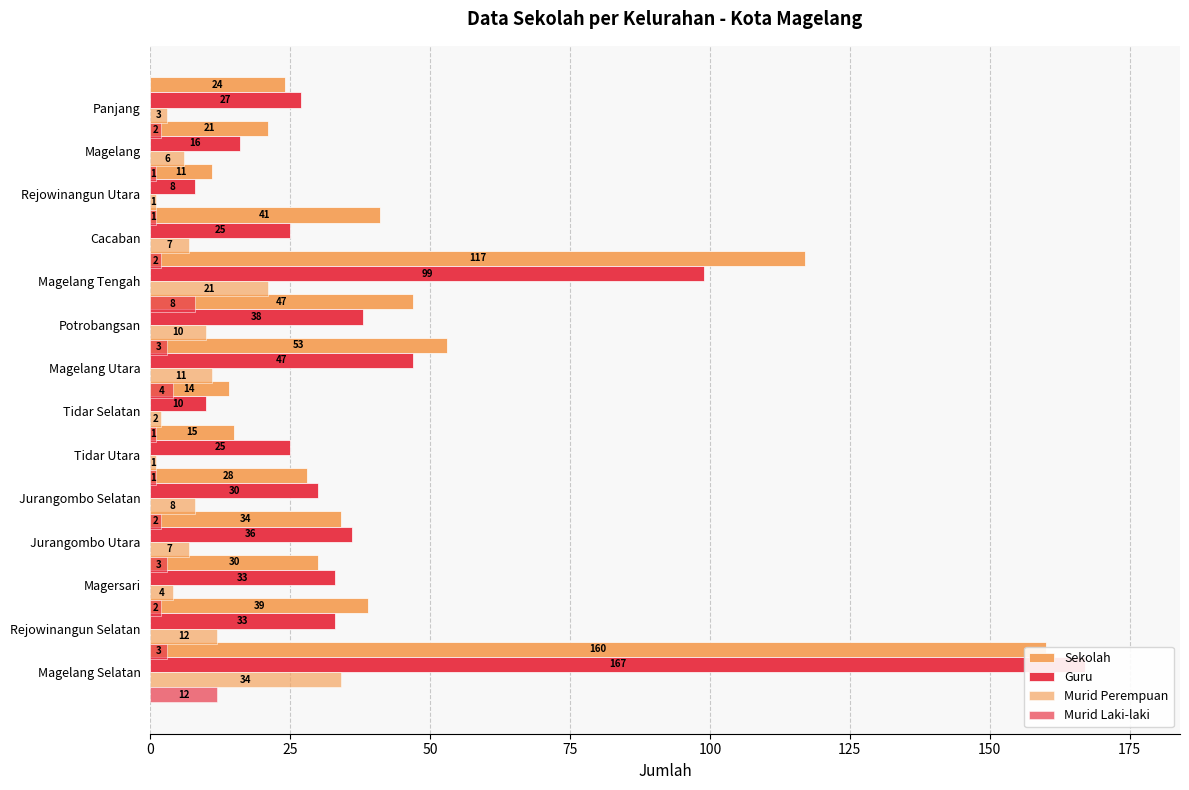

What is the average value of the Murid Perempuan series?

9